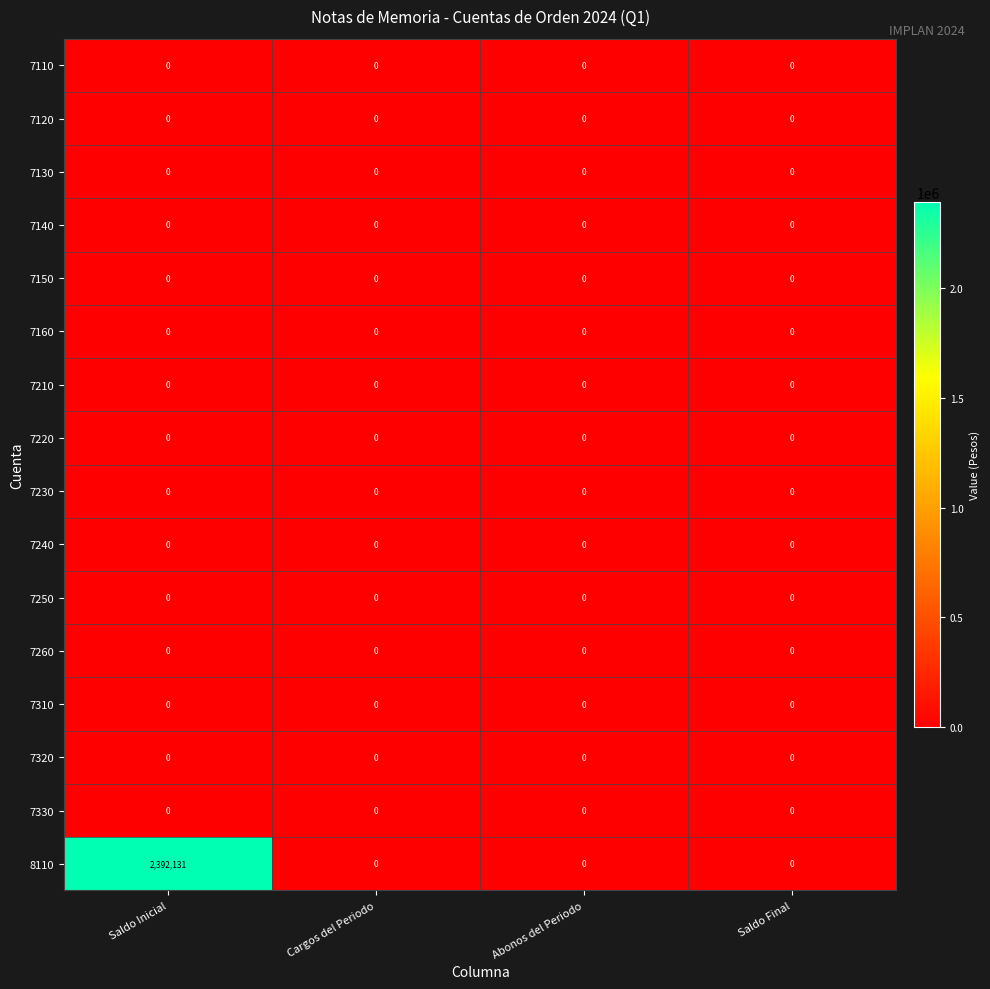

Which series has the widest spread of values?

8110